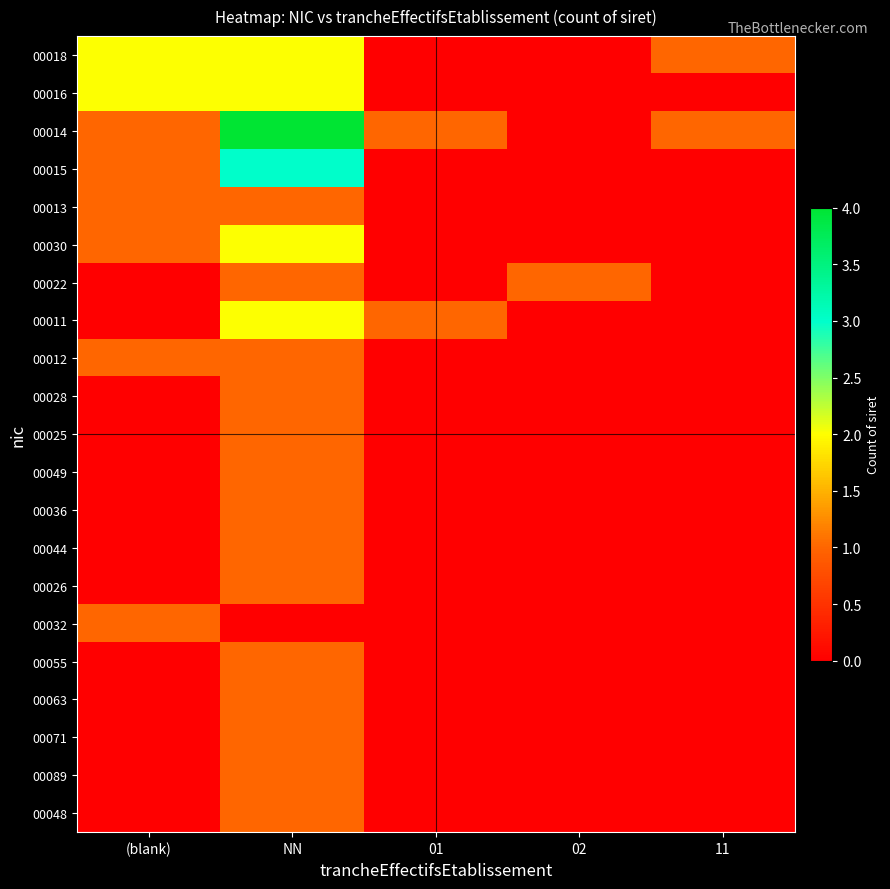

Reading left to right, extract all data points from this chart.

00018: (blank)=2	NN=2	01=0	02=0	11=1
00016: (blank)=2	NN=2	01=0	02=0	11=0
00014: (blank)=1	NN=4	01=1	02=0	11=1
00015: (blank)=1	NN=3	01=0	02=0	11=0
00013: (blank)=1	NN=1	01=0	02=0	11=0
00030: (blank)=1	NN=2	01=0	02=0	11=0
00022: (blank)=0	NN=1	01=0	02=1	11=0
00011: (blank)=0	NN=2	01=1	02=0	11=0
00012: (blank)=1	NN=1	01=0	02=0	11=0
00028: (blank)=0	NN=1	01=0	02=0	11=0
00025: (blank)=0	NN=1	01=0	02=0	11=0
00049: (blank)=0	NN=1	01=0	02=0	11=0
00036: (blank)=0	NN=1	01=0	02=0	11=0
00044: (blank)=0	NN=1	01=0	02=0	11=0
00026: (blank)=0	NN=1	01=0	02=0	11=0
00032: (blank)=1	NN=0	01=0	02=0	11=0
00055: (blank)=0	NN=1	01=0	02=0	11=0
00063: (blank)=0	NN=1	01=0	02=0	11=0
00071: (blank)=0	NN=1	01=0	02=0	11=0
00089: (blank)=0	NN=1	01=0	02=0	11=0
00048: (blank)=0	NN=1	01=0	02=0	11=0